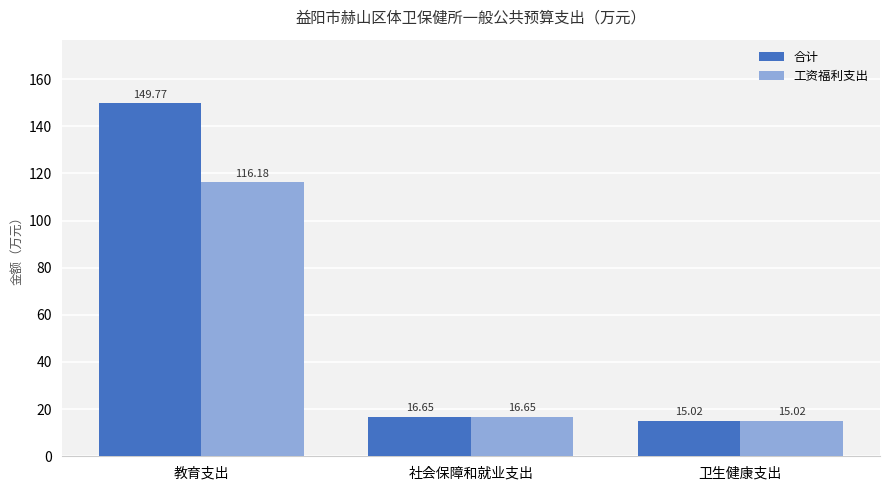

List the labels in order of 合计 value, smallest first.

卫生健康支出, 社会保障和就业支出, 教育支出